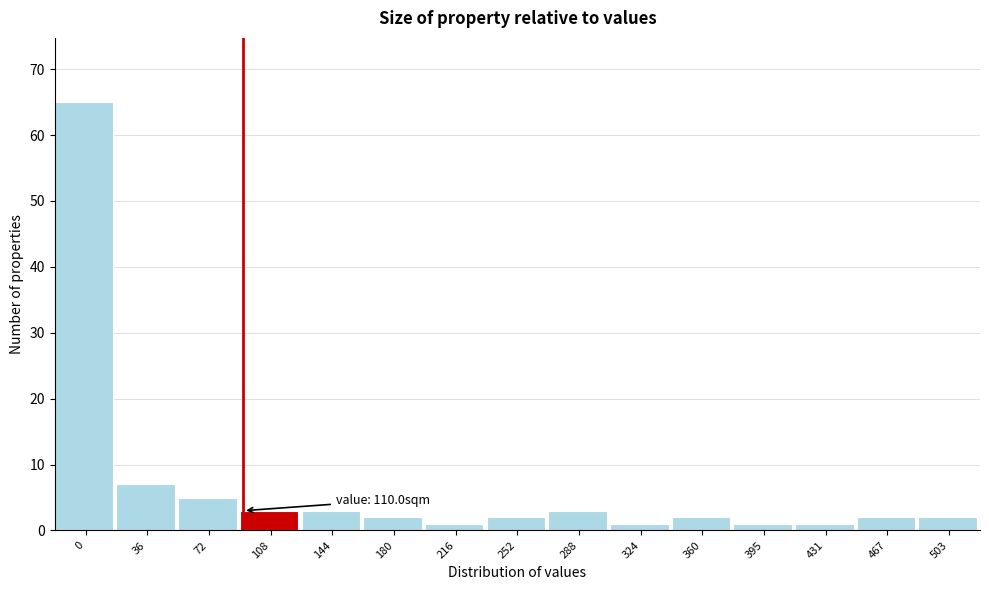

Reading left to right, extract all data points from this chart.

65	7	5	3	3	2	1	2	3	1	2	1	1	2	2